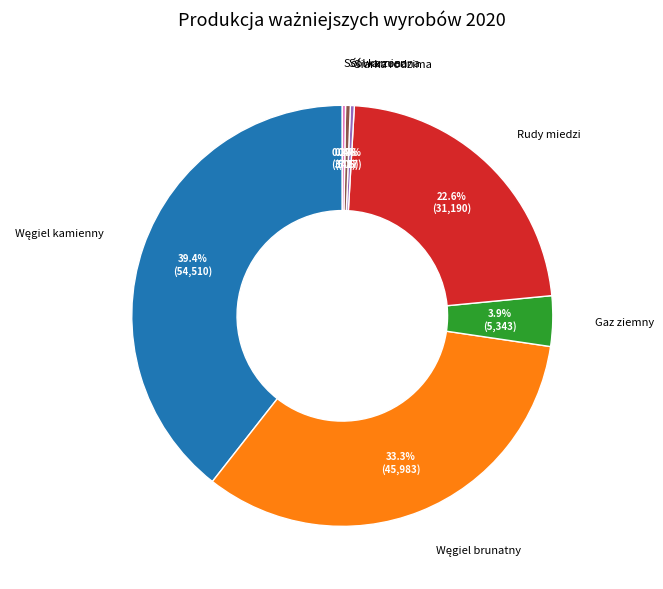

Is there a majority slice in this chart?

No